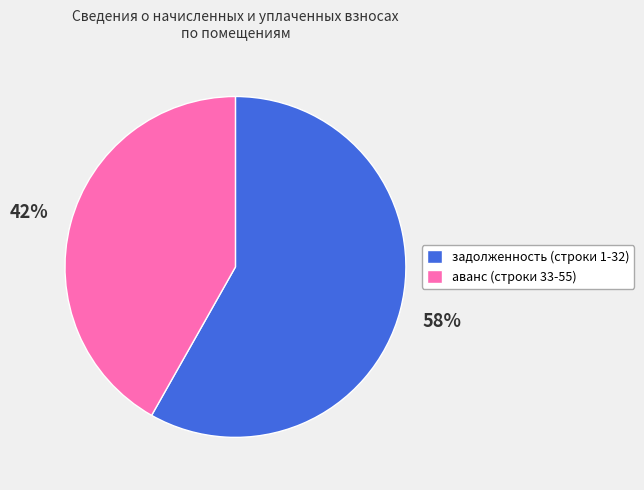

To the nearest percent, what is the difference between the largest and smallest slice percentages?

16%